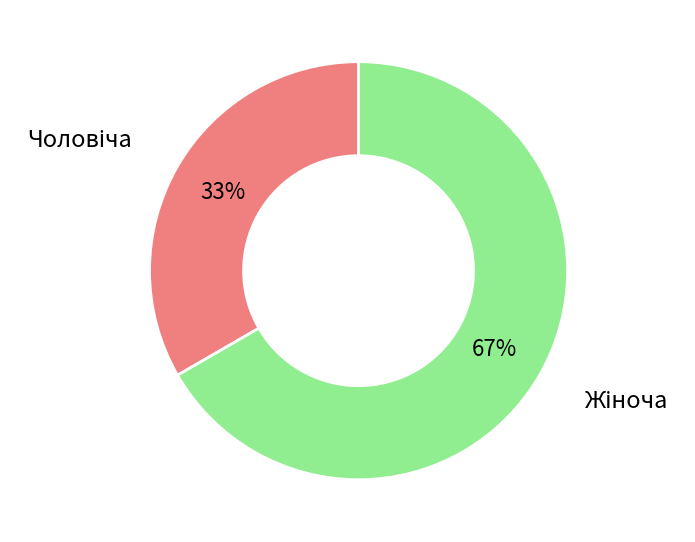

To the nearest percent, what is the average slice percentage?

50%